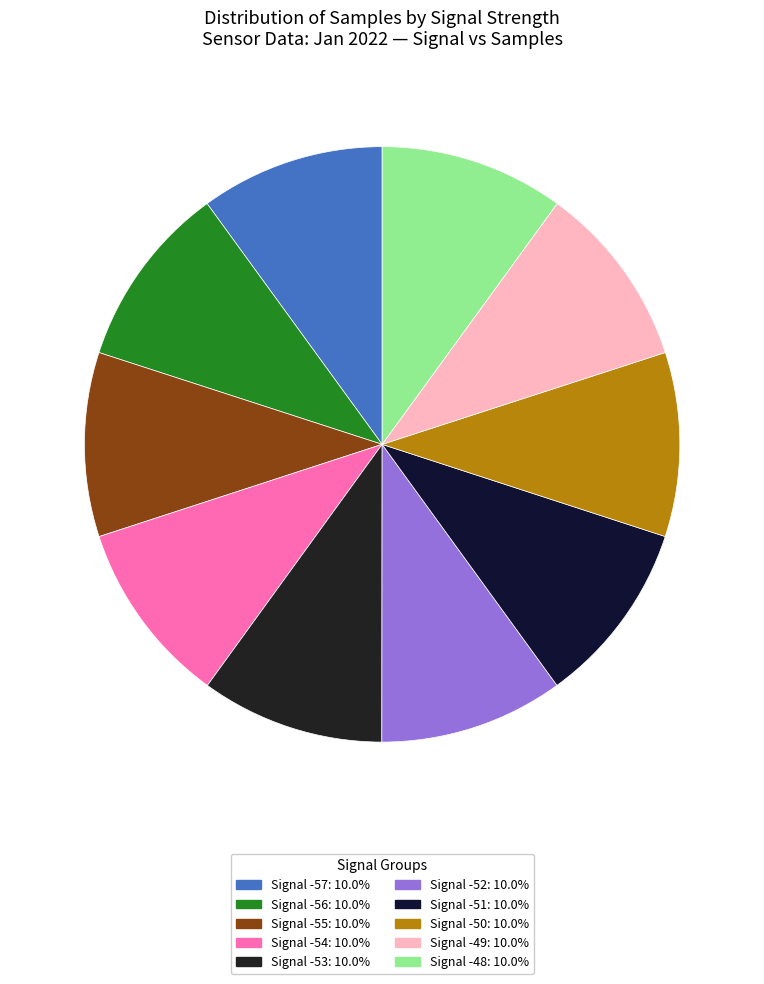

What percentage do Signal -49 and Signal -55 together represent?

20.0%